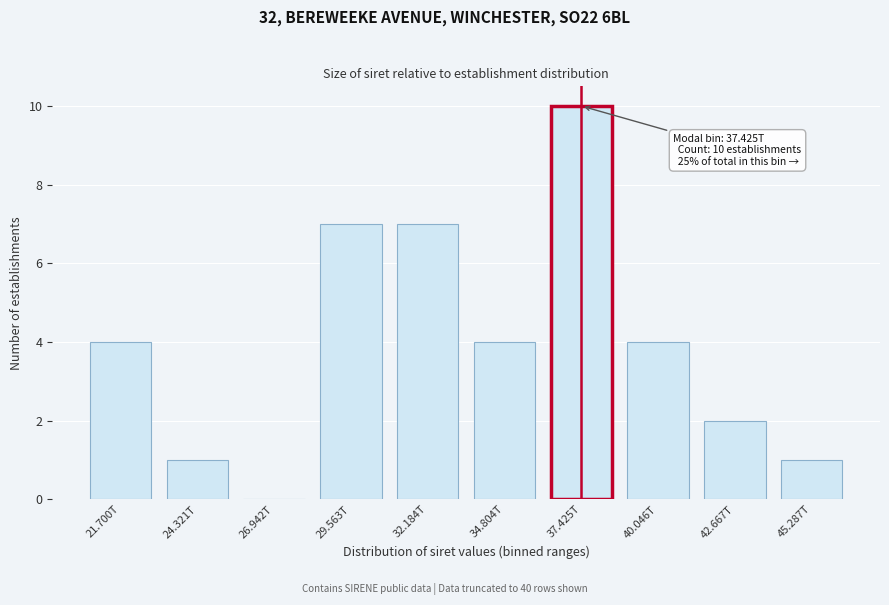

Reading left to right, transcribe all the data shown in this chart.

21.700T=4	24.321T=1	26.942T=0	29.563T=7	32.184T=7	34.804T=4	37.425T=10	40.046T=4	42.667T=2	45.287T=1